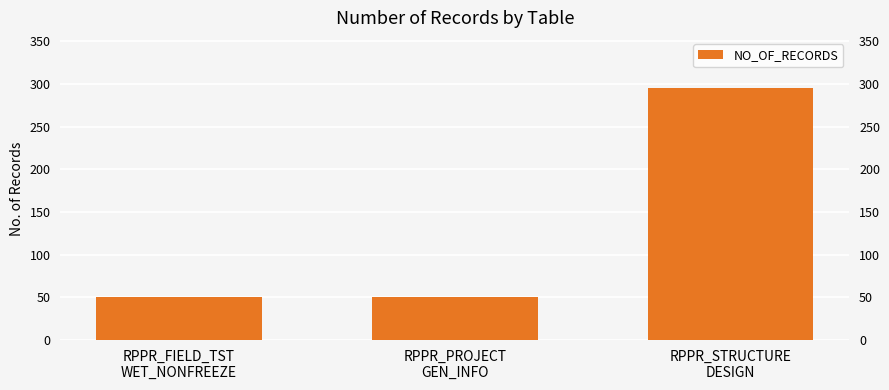

What is the change in value from RPPR_FIELD_TST
WET_NONFREEZE to RPPR_STRUCTURE
DESIGN?

+244